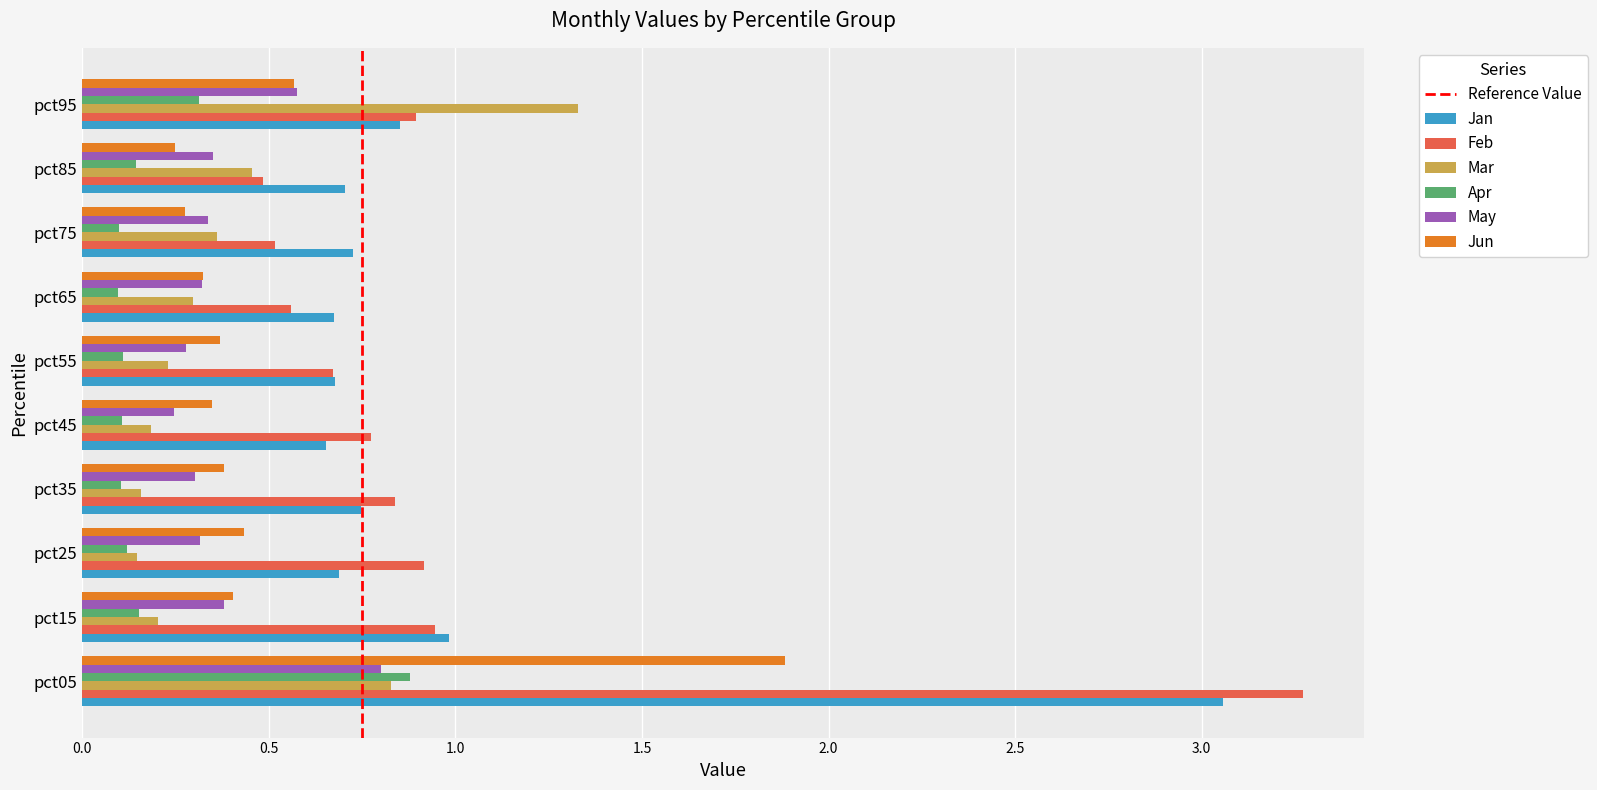

What is the sum of all Feb values?

9.9